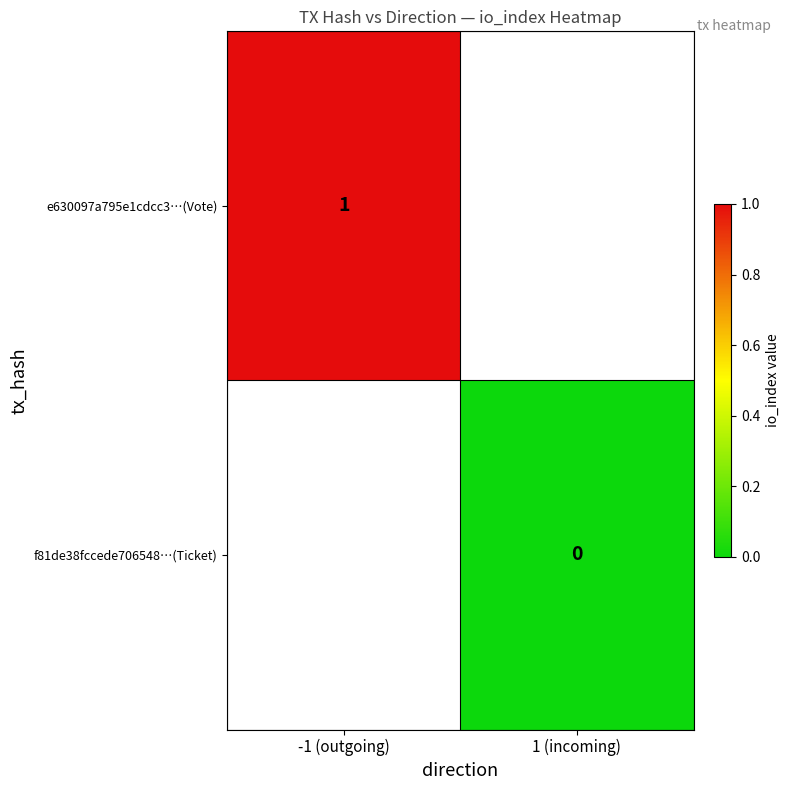

What is the maximum value shown in the chart?

1.0